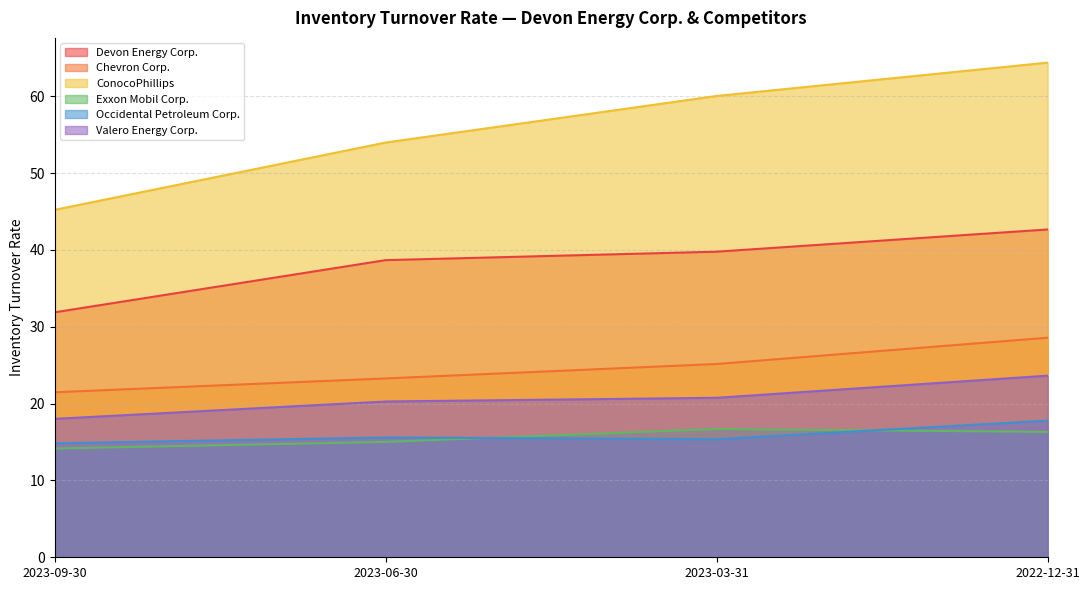

How many lines are shown in the chart?

6